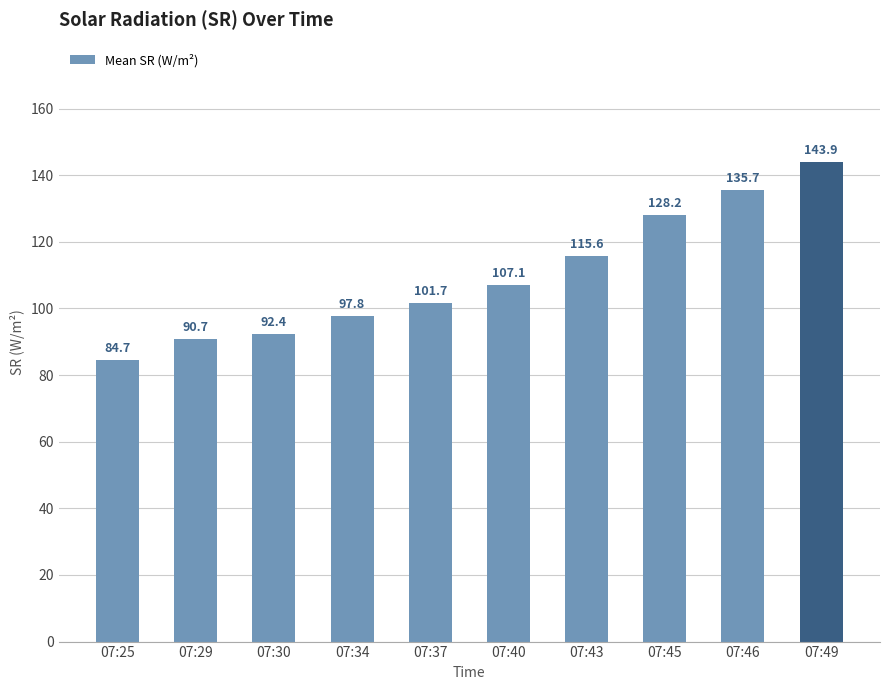

True or false: the data shows 175.8 at 07:37.

False